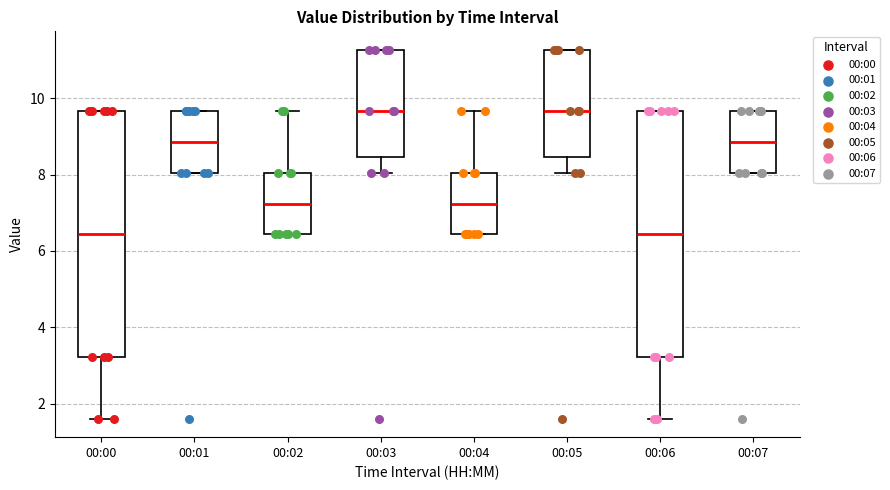

Reading left to right, read every box against the y-axis: the position of its median line, the range the box covers, and the ends of its whiskers. The values are not printed on the chart, so give them approximately, as read against the axis.

00:00: median 6.4, box 3.2 to 9.6, whiskers 1.6 to 9.6
00:01: median 8.8, box 8.0 to 9.6, whiskers 8.0 to 9.6
00:02: median 7.2, box 6.4 to 8.0, whiskers 6.4 to 9.6
00:03: median 9.6, box 8.4 to 11.2, whiskers 8.0 to 11.2
00:04: median 7.2, box 6.4 to 8.0, whiskers 6.4 to 9.6
00:05: median 9.6, box 8.4 to 11.2, whiskers 8.0 to 11.2
00:06: median 6.4, box 3.2 to 9.6, whiskers 1.6 to 9.6
00:07: median 8.8, box 8.0 to 9.6, whiskers 8.0 to 9.6